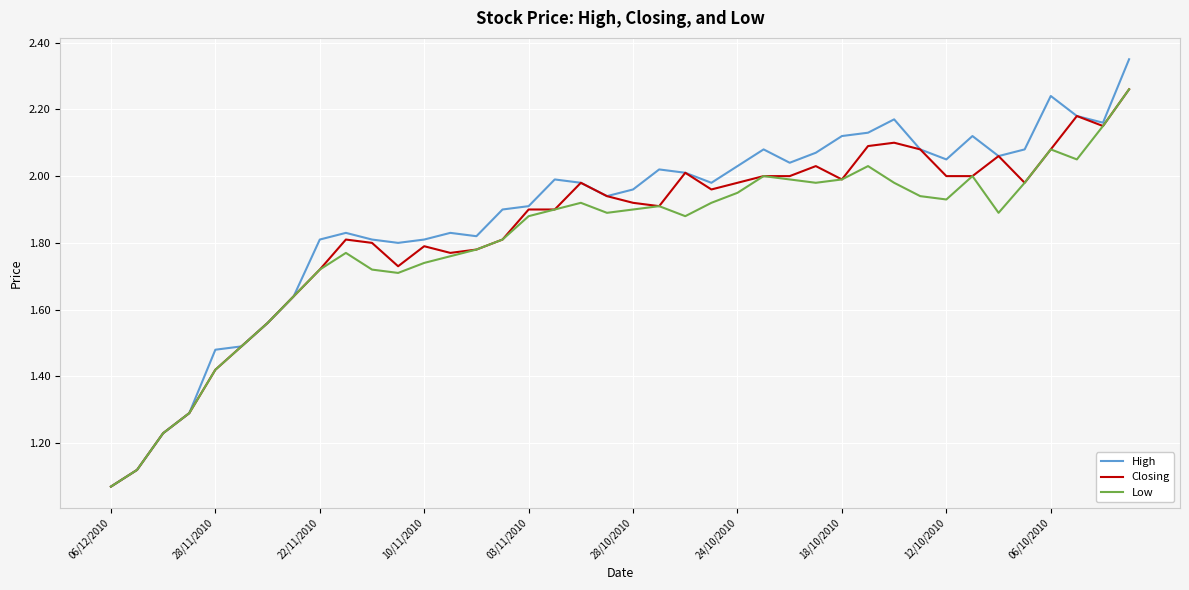

Which series has the widest spread of values?

High